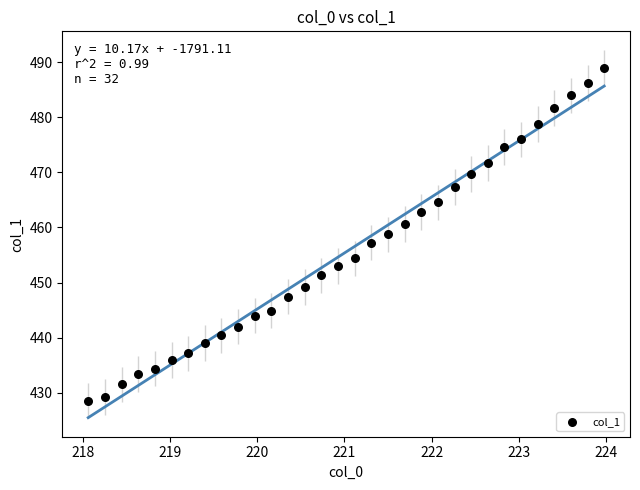

What is the range of Y values (max minus min)?

60.4